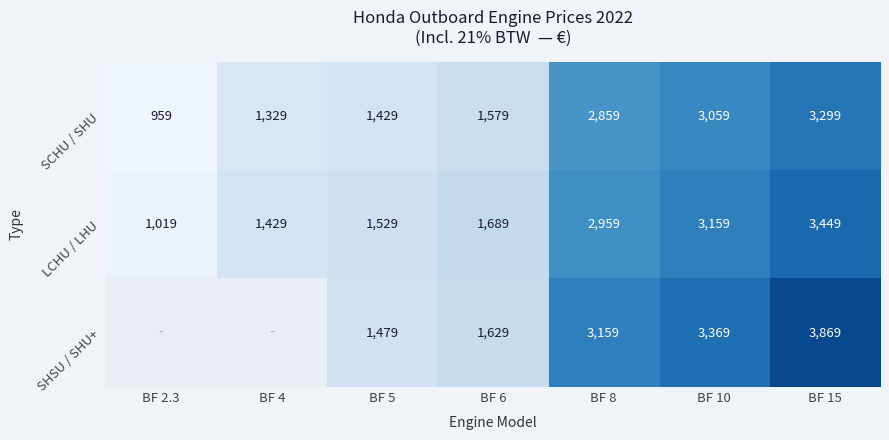

Read the LCHU / LHU value at BF 5, to the nearest 10.

1530